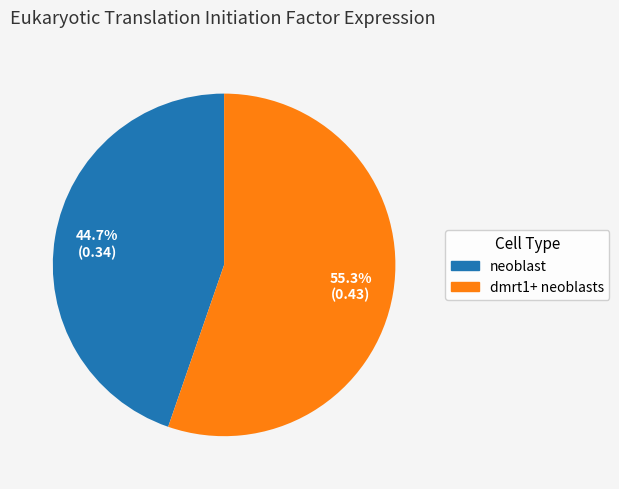

Combined, do dmrt1+ neoblasts and neoblast account for over 50%?

Yes